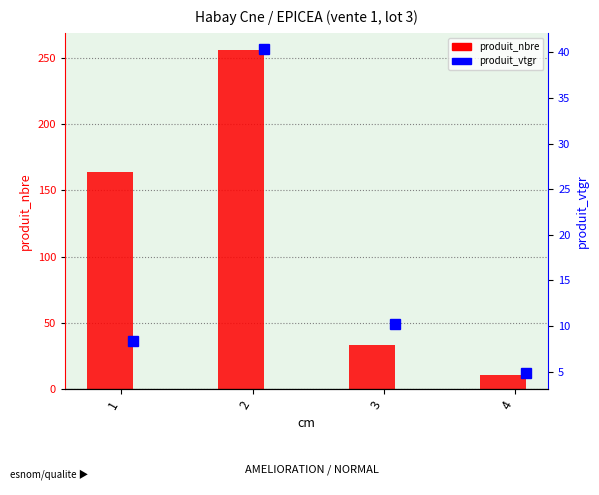

How many distinct data groups are displayed?

2